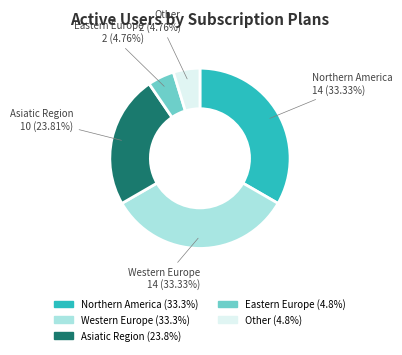

Is there a majority slice in this chart?

No